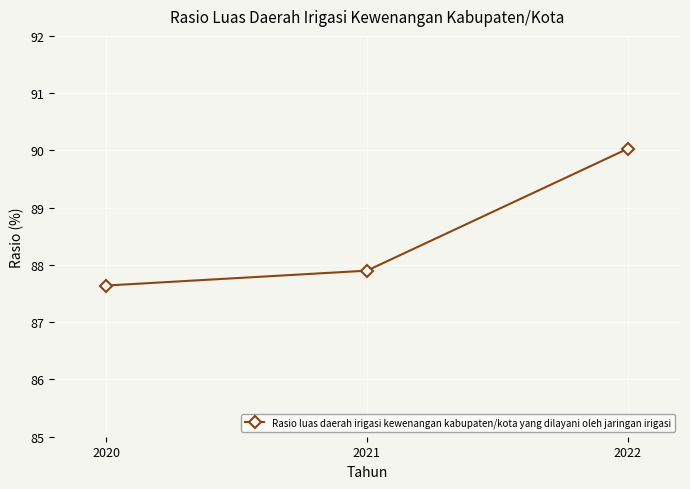

What is the value of the 2nd point from the left?

87.9